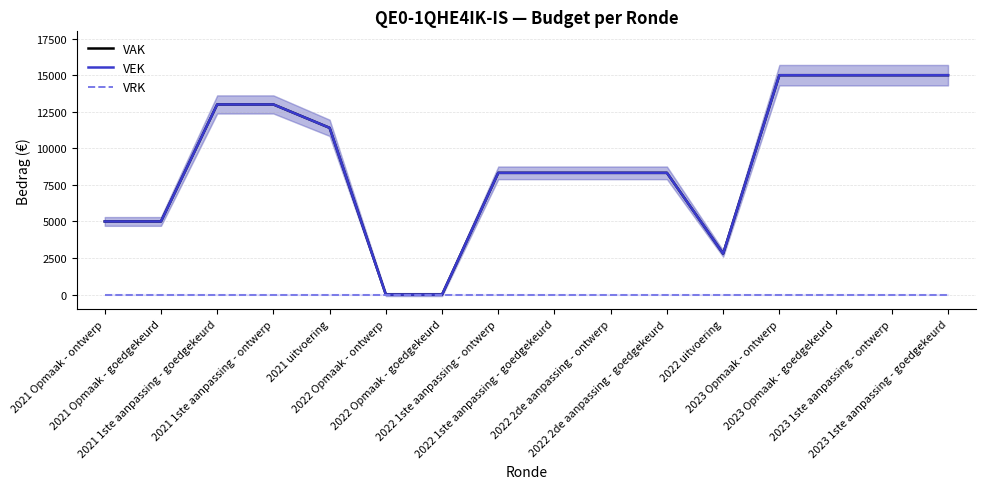

True or false: VRK and VAK cross at least once.

False